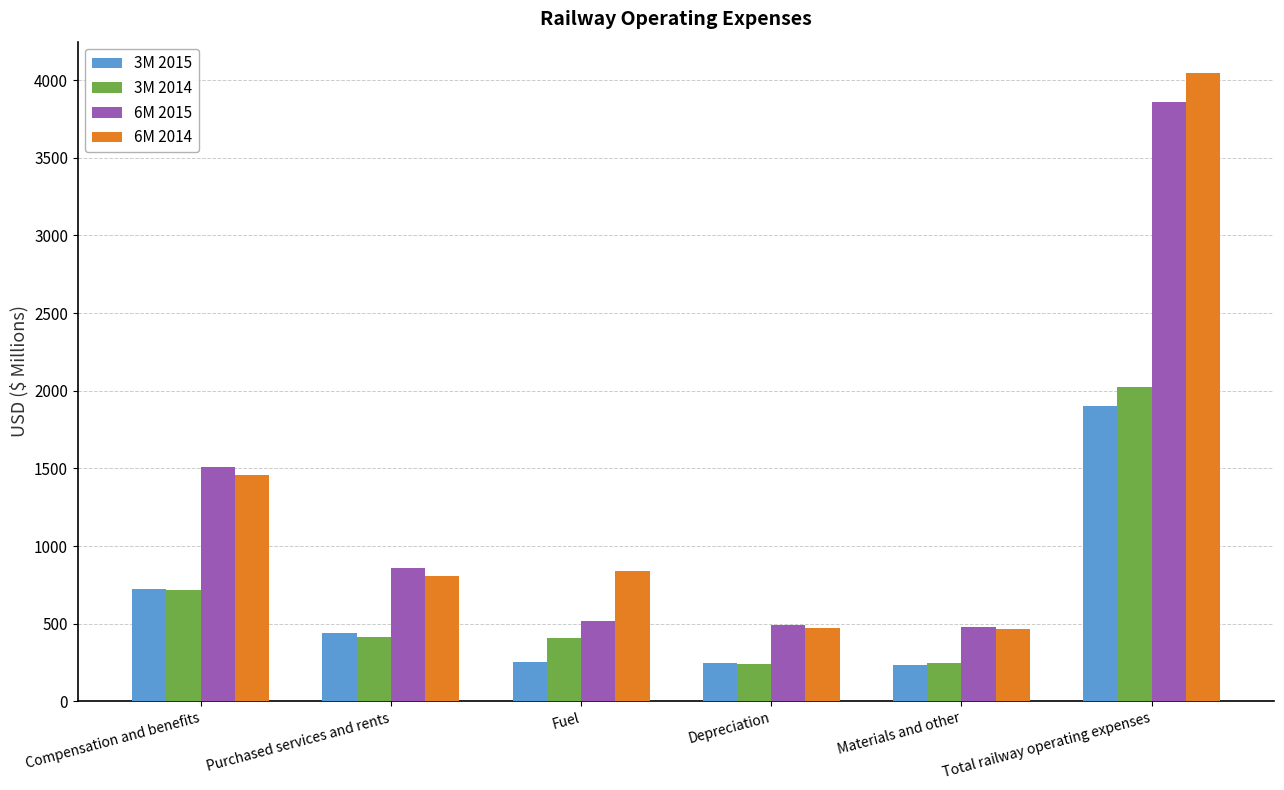

What is the sum of all 3M 2014 values?

4046